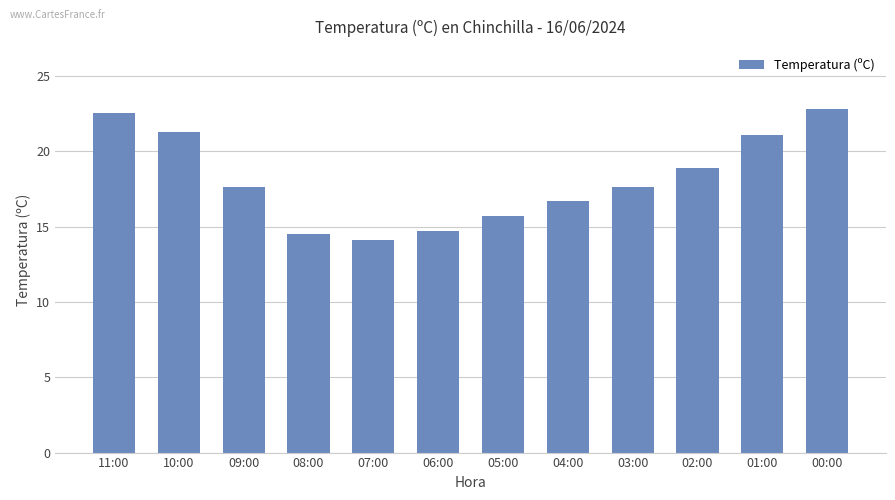

The value at 07:00 is 19.4. True or false?

False